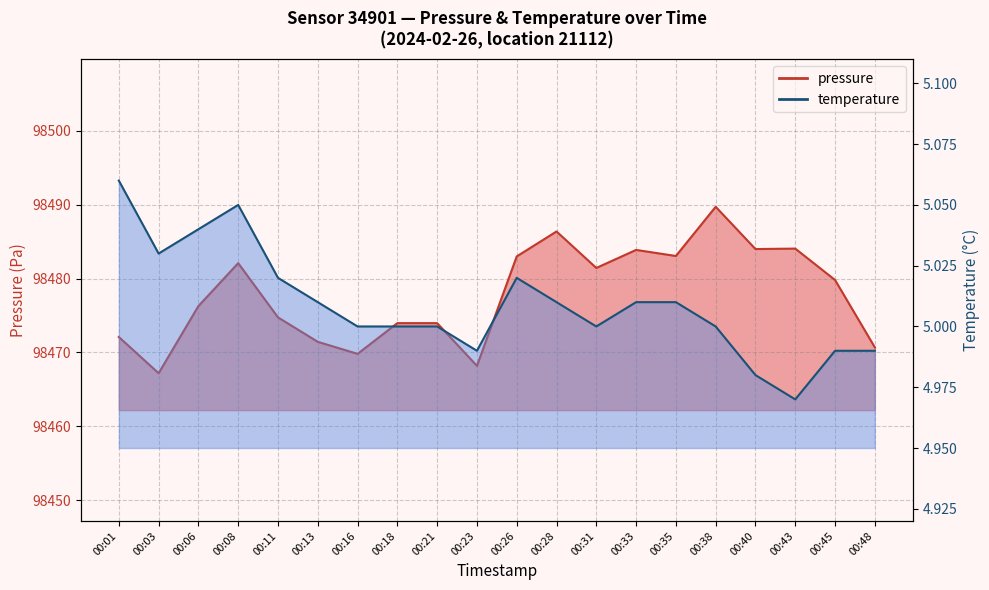

What is the sum of the pressure values at 00:43 and 00:03?

196951.2